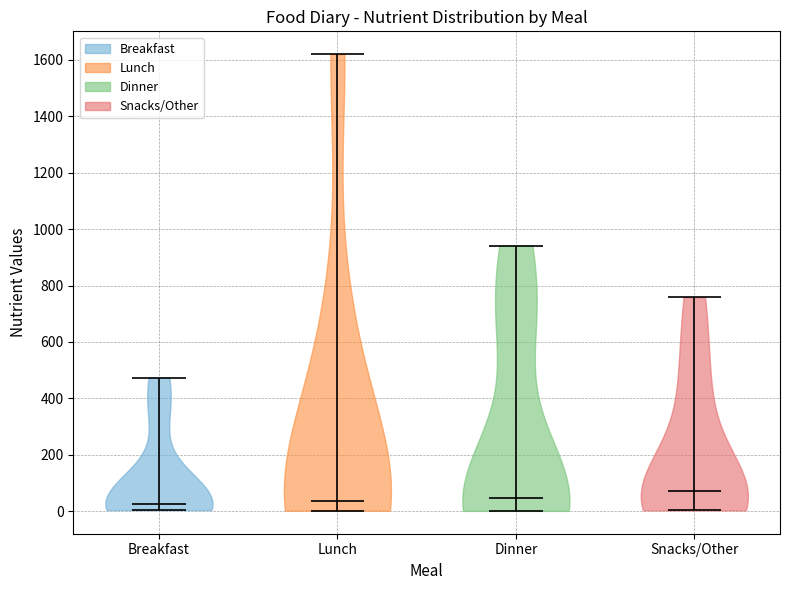

What is the lowest point the violin for Dinner reaches on the y-axis? The values are not printed on the chart, so give them approximately, as read against the axis.

0